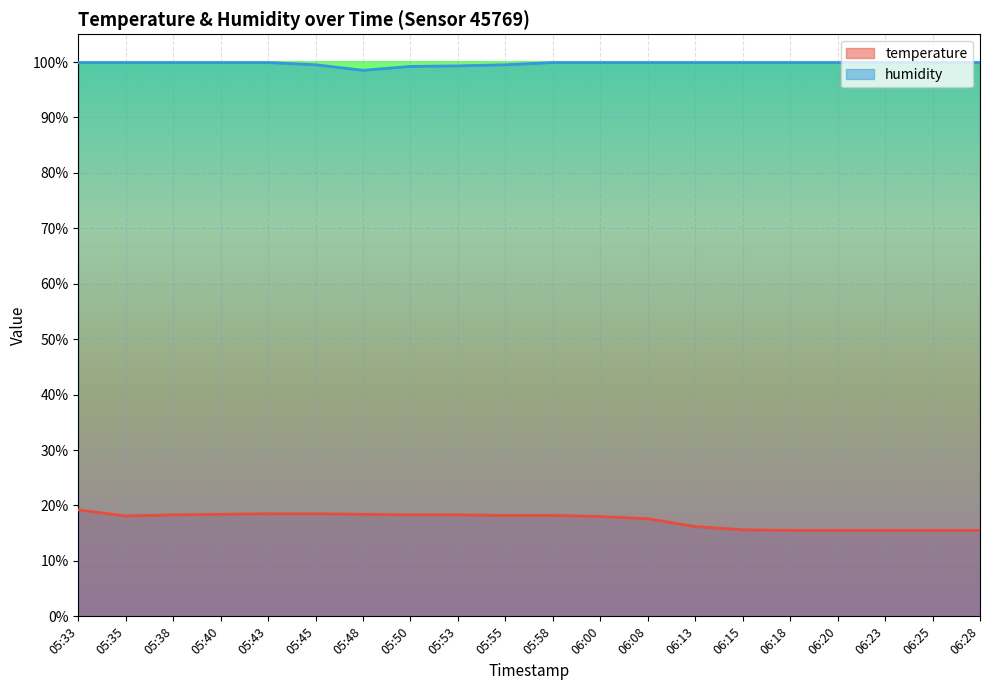

What is the value of the humidity point at the 20th from the left?

99.9